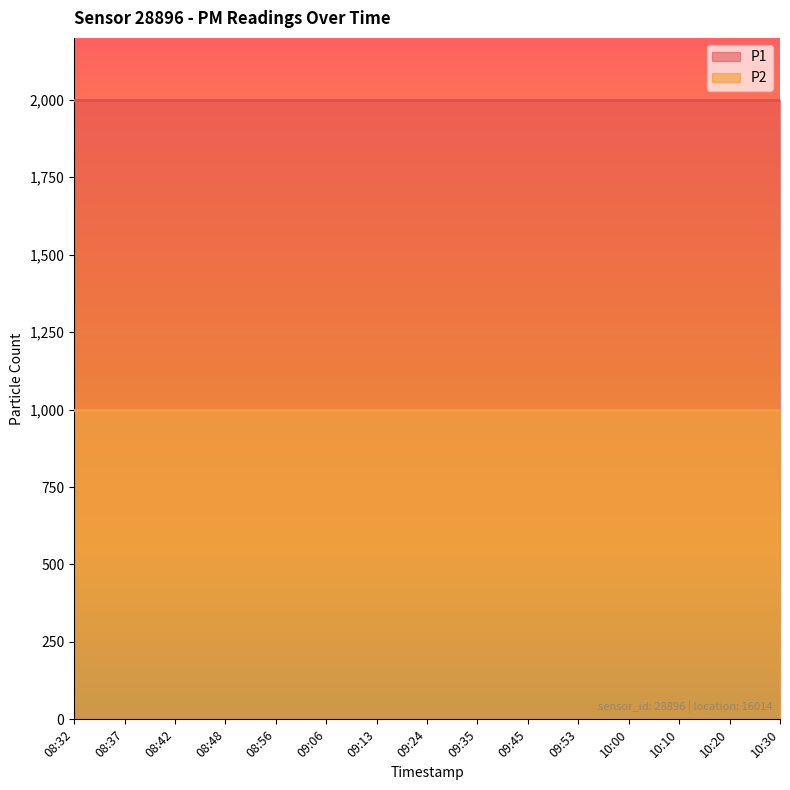

True or false: P2 has more than 2 interior local peaks.

False